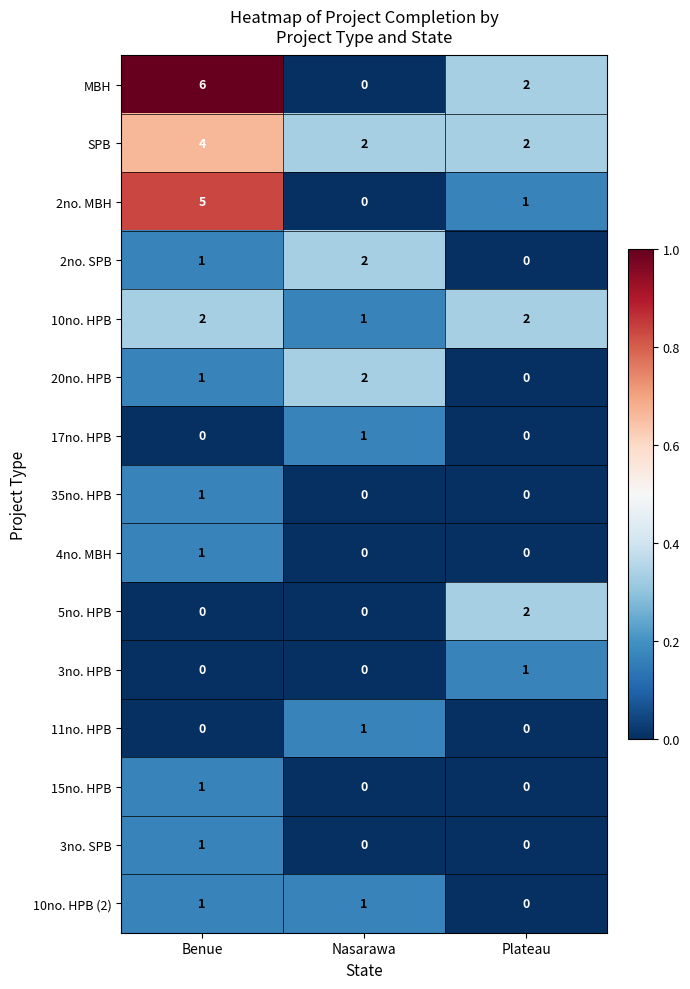

True or false: 20no. HPB has a value of 2 at Benue.

False